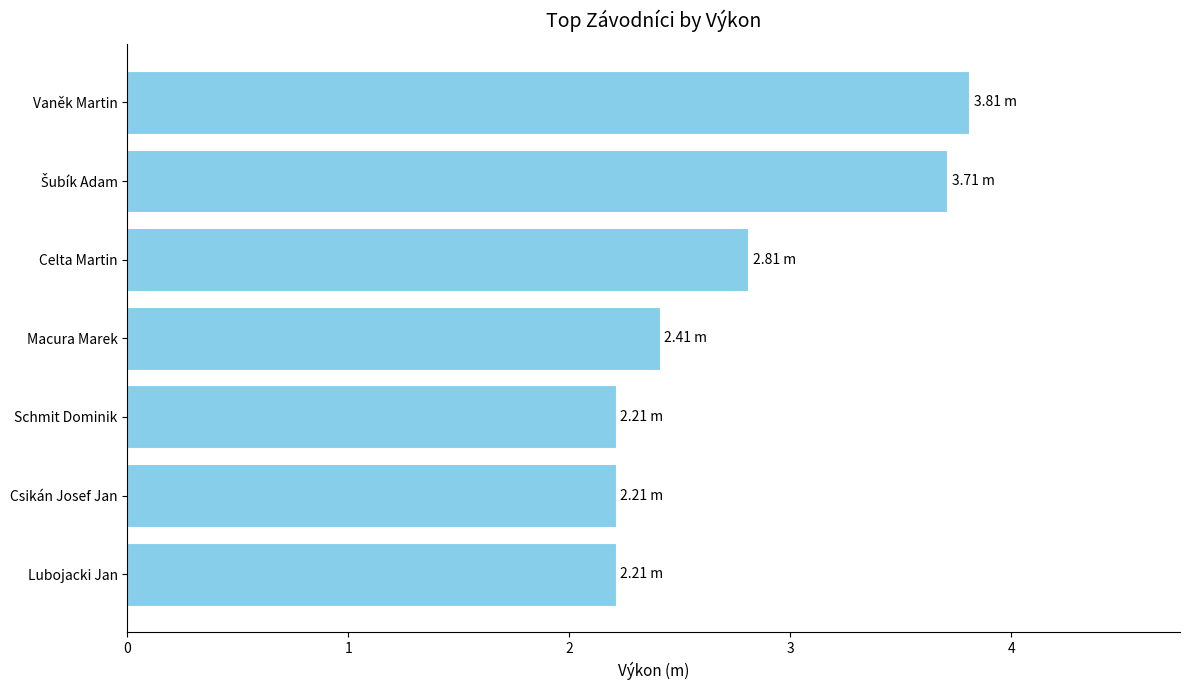

Does the chart contain any negative values?

No